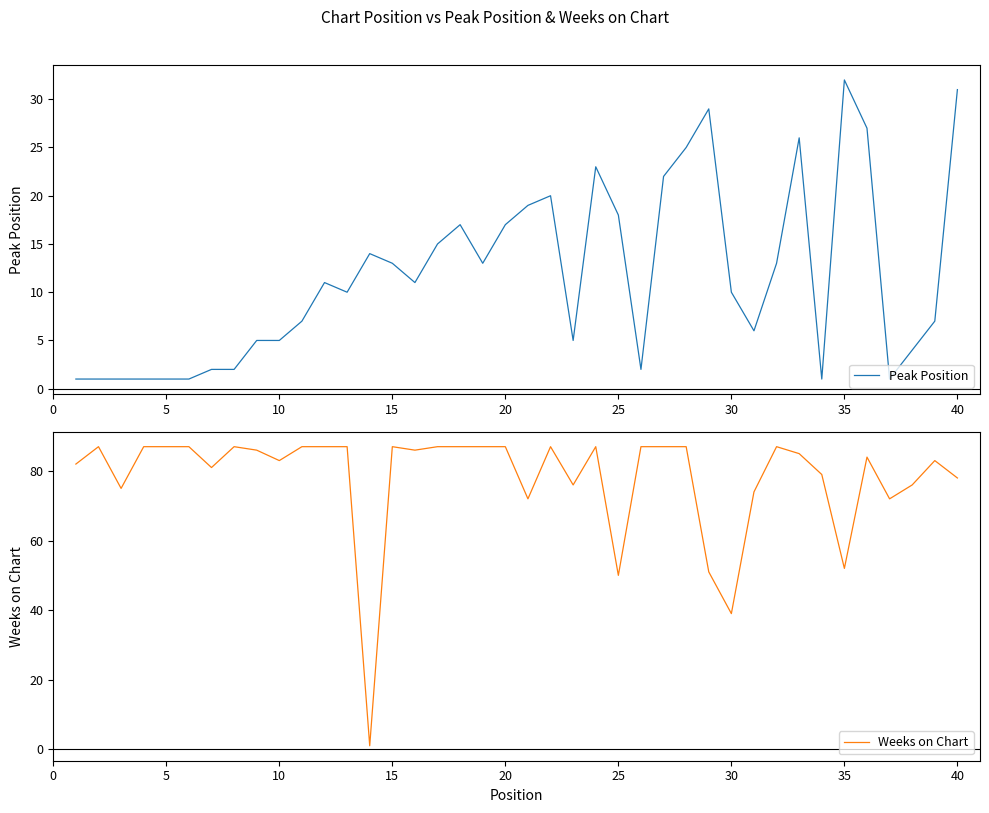

Is it true that Peak Position equals 18 at 30?

False